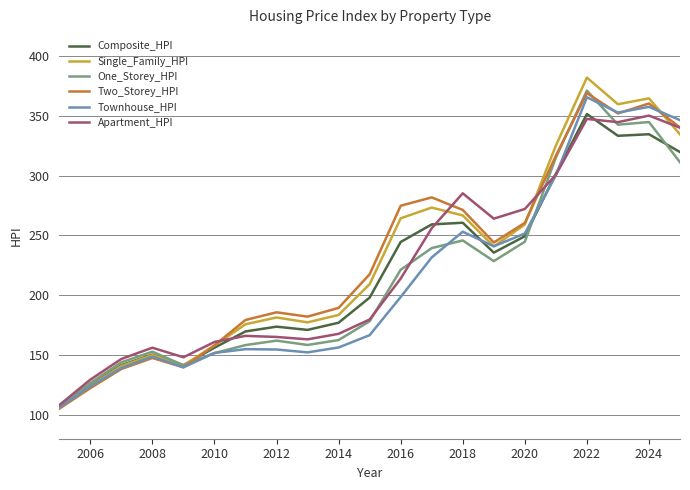

How many lines are shown in the chart?

6